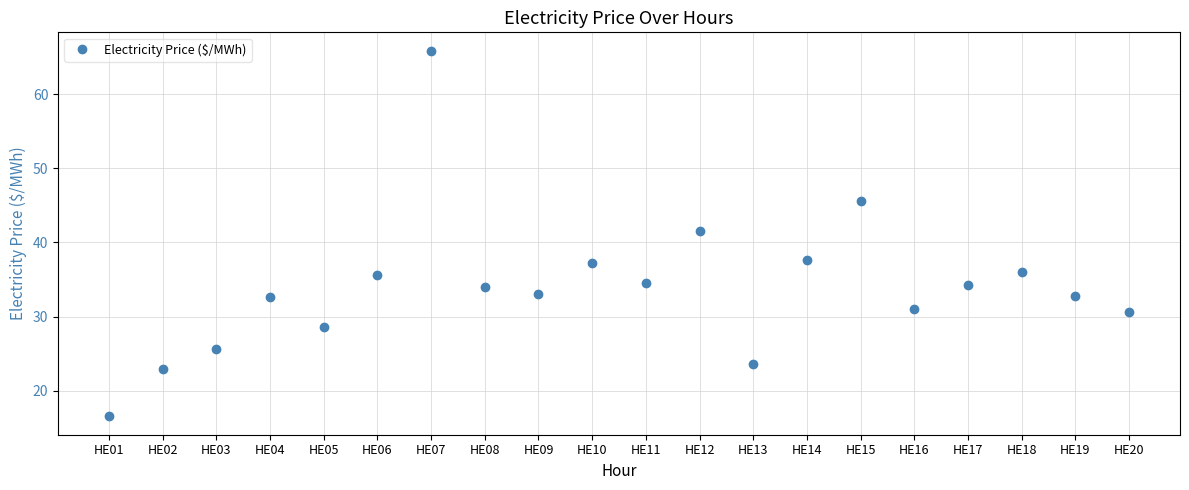

How many interior local valleys (lower than both neighbors) does the data have?

5